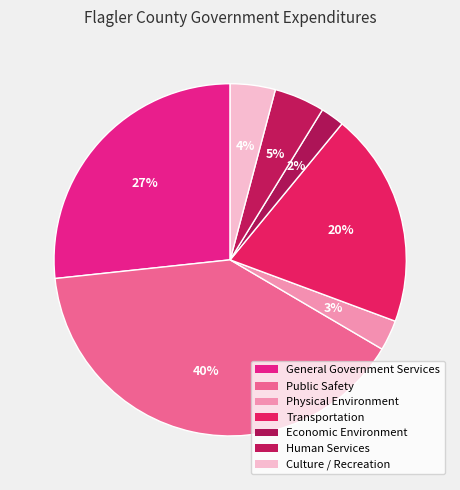

Do Human Services and Transportation together represent more than half of the pie?

No